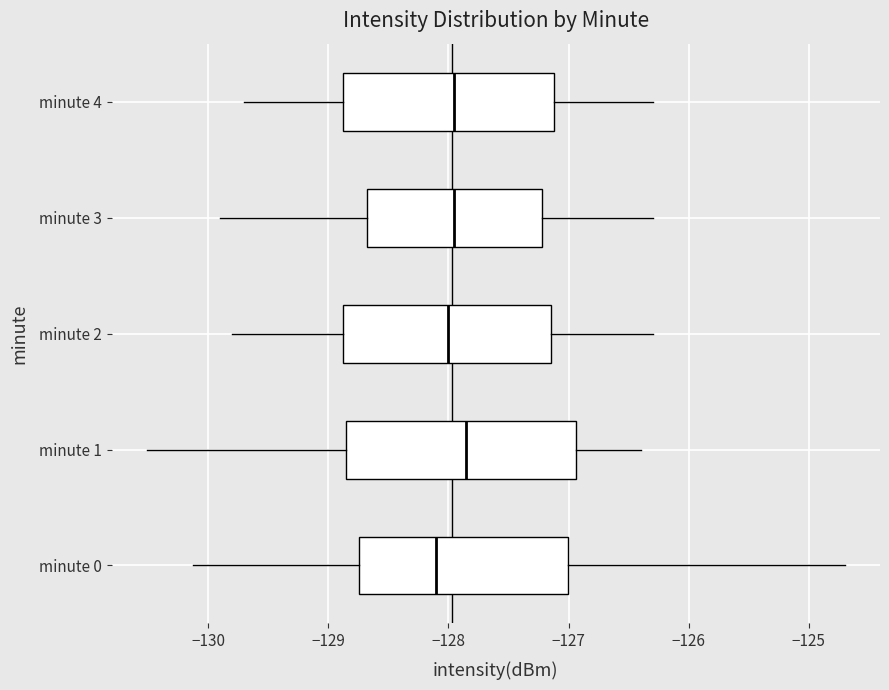

Which box has the furthest to the right median line?

minute 1